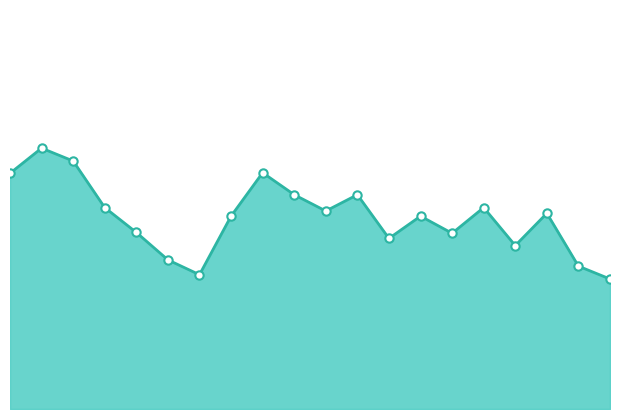

How many lines are shown in the chart?

1